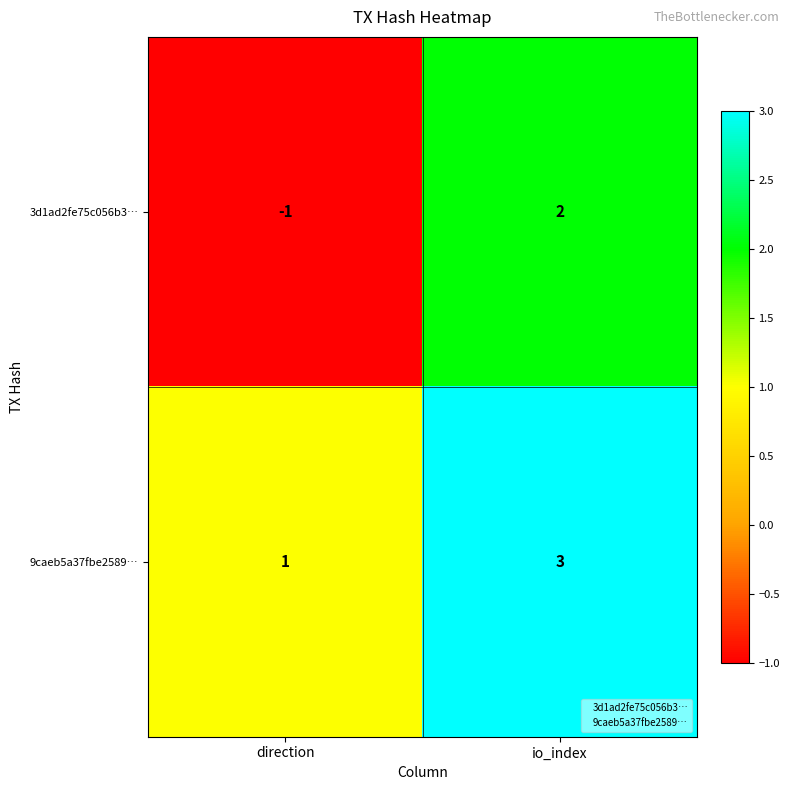

Which category has the lowest value across all series?

direction